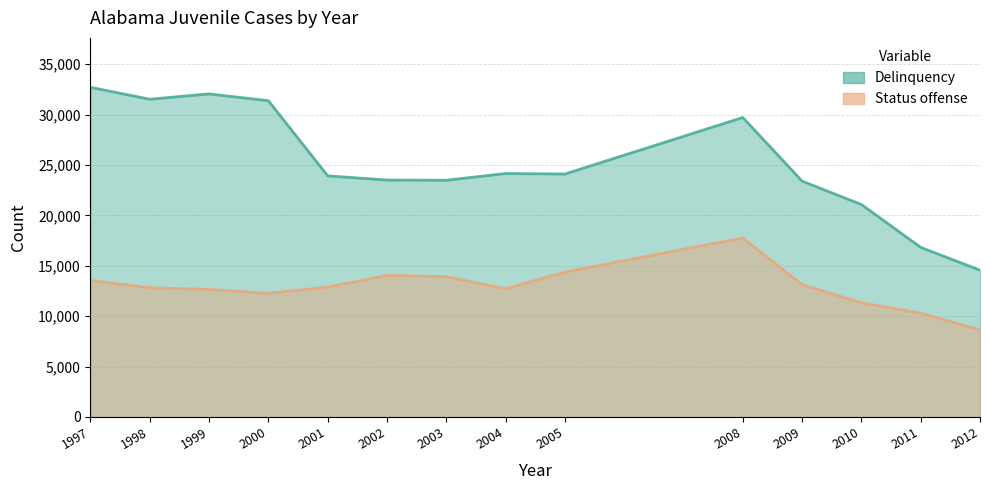

What is the average value of the Status offense series?

12884